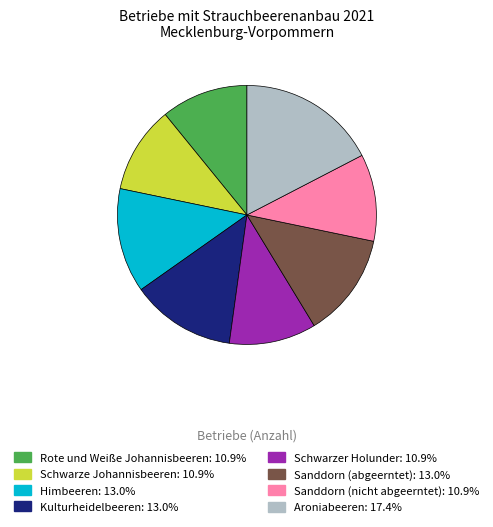

Does Schwarzer Holunder account for over 50% of the chart?

No